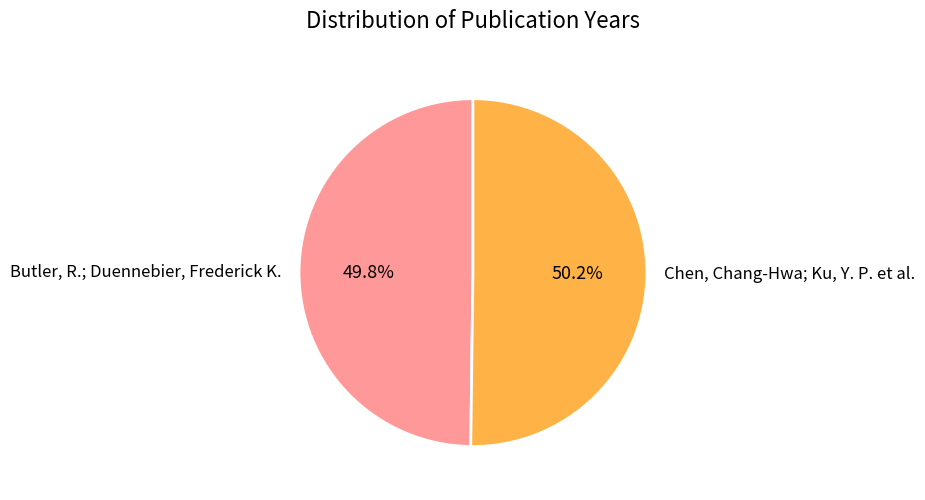

The Butler, R.; Duennebier, Frederick K. slice represents 36% of the pie. True or false?

False